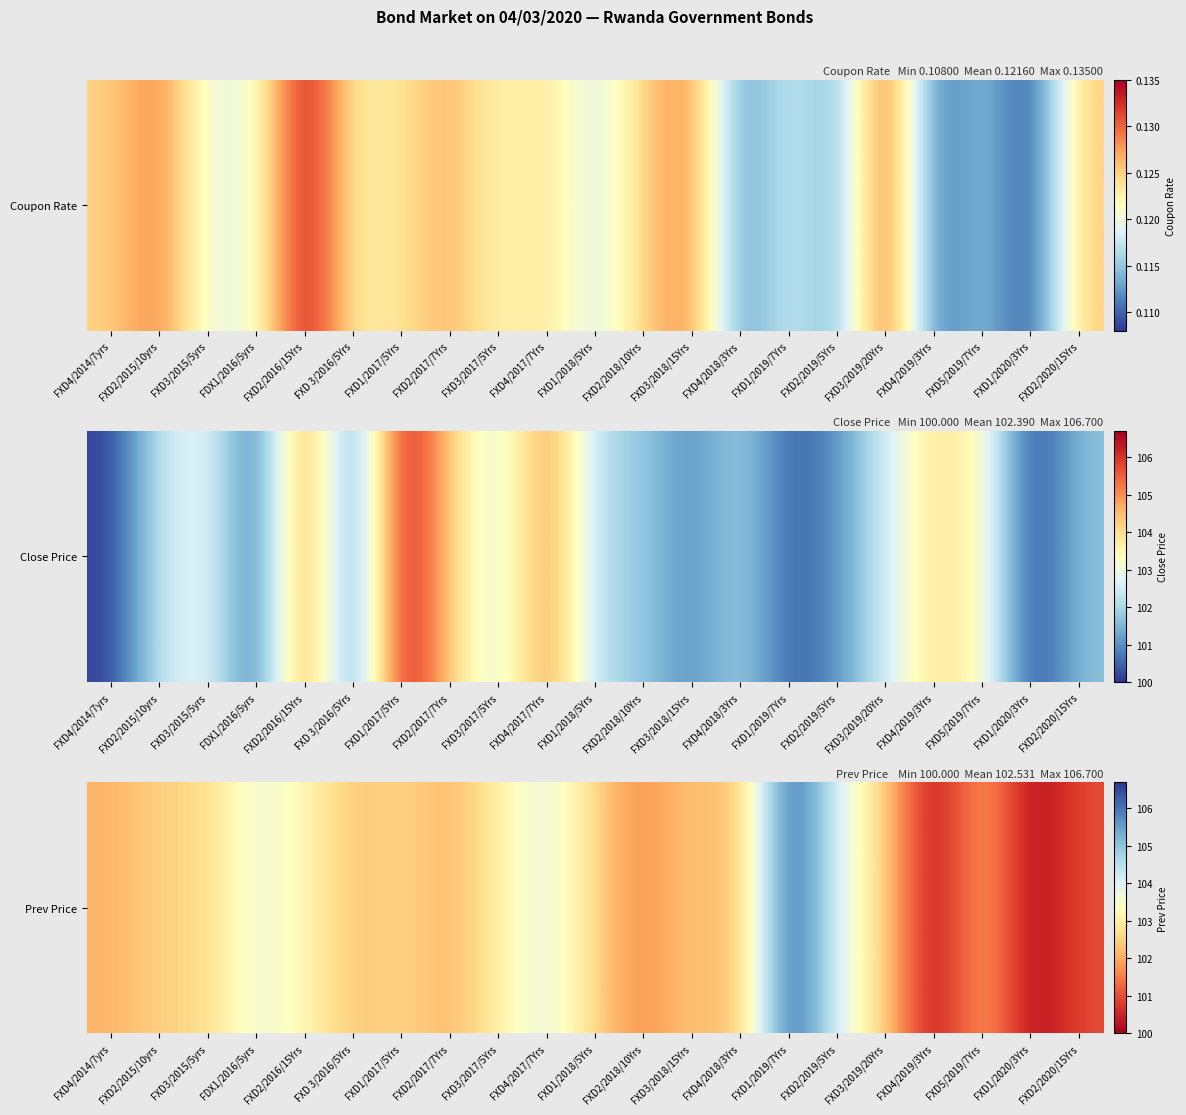

How many values are below 102?

4